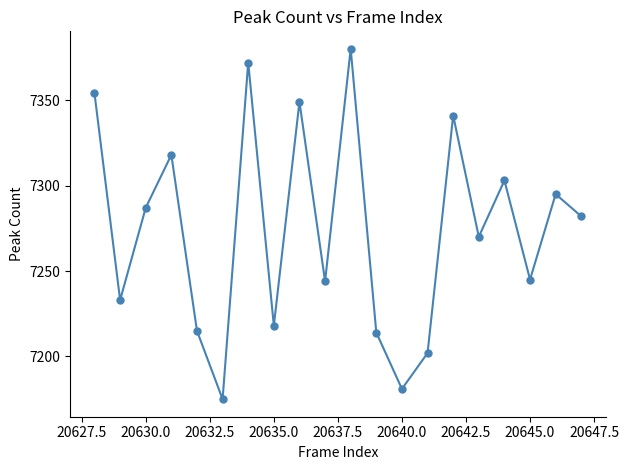

Reading right to left, list all the values displayed in this chart.

7282	7295	7245	7303	7270	7341	7202	7181	7214	7380	7244	7349	7218	7372	7175	7215	7318	7287	7233	7354